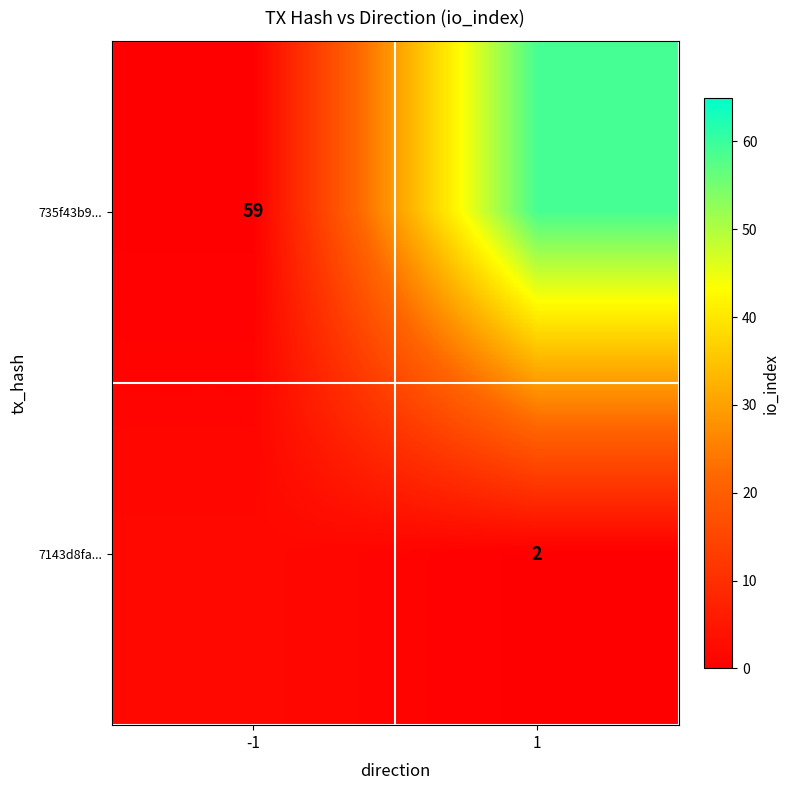

Is it true that 735f43b9... equals 59 at -1?

True